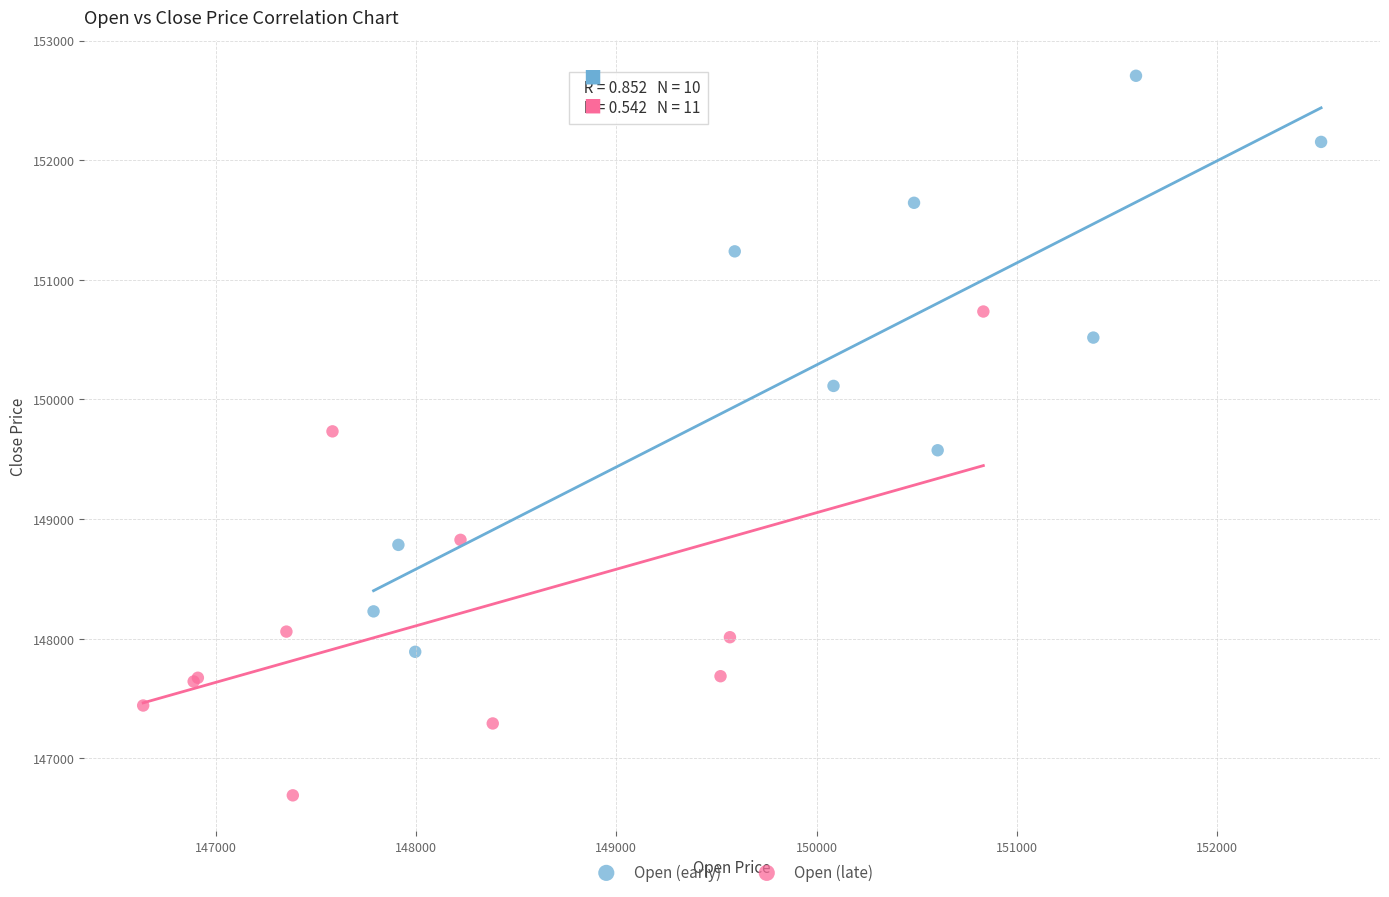

Which series has the widest spread of Y values?

Open (early)